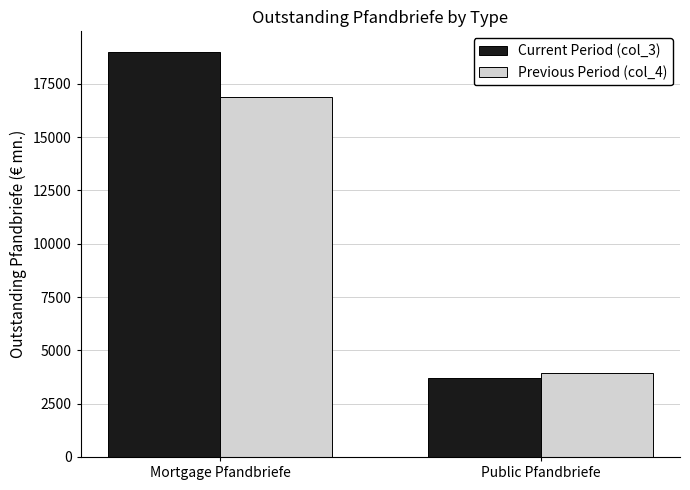

Rank the series at Mortgage Pfandbriefe from highest to lowest value.

Current Period (col_3), Previous Period (col_4)